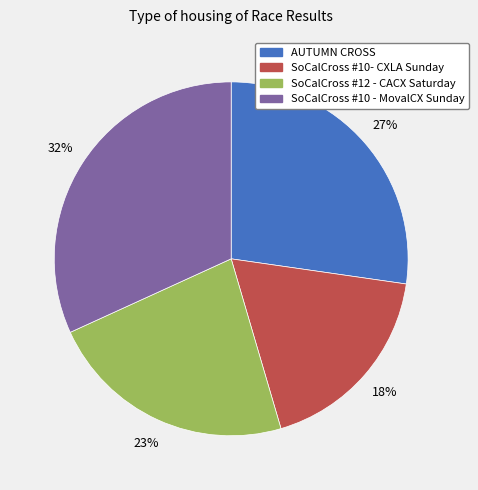

Which has a higher value, AUTUMN CROSS or SoCalCross #12 - CACX Saturday?

AUTUMN CROSS